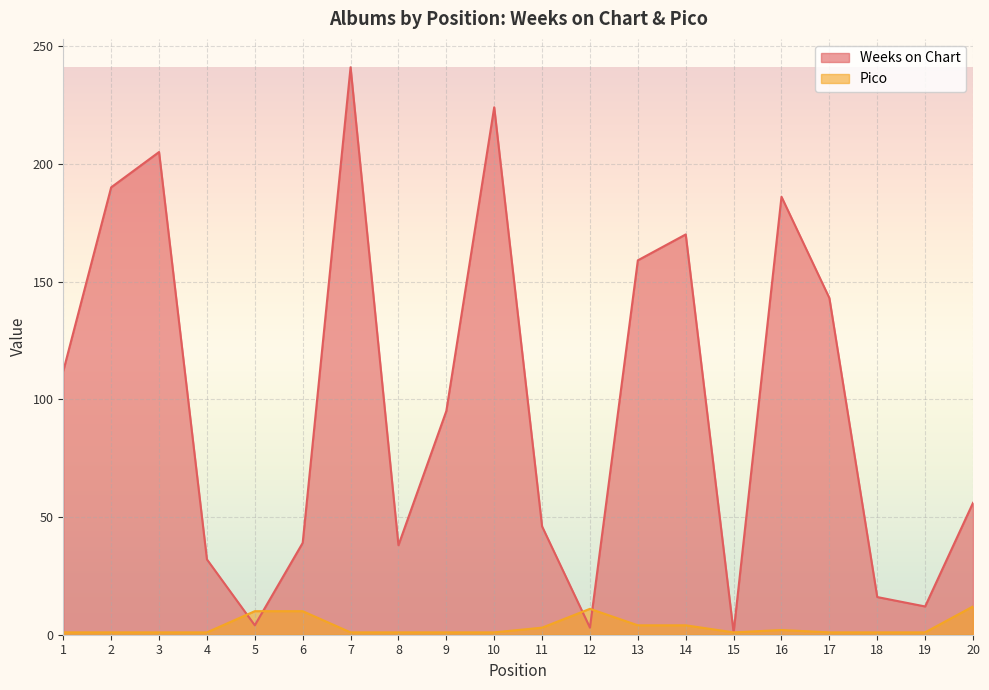

True or false: Pico has more than 1 interior local peaks.

True